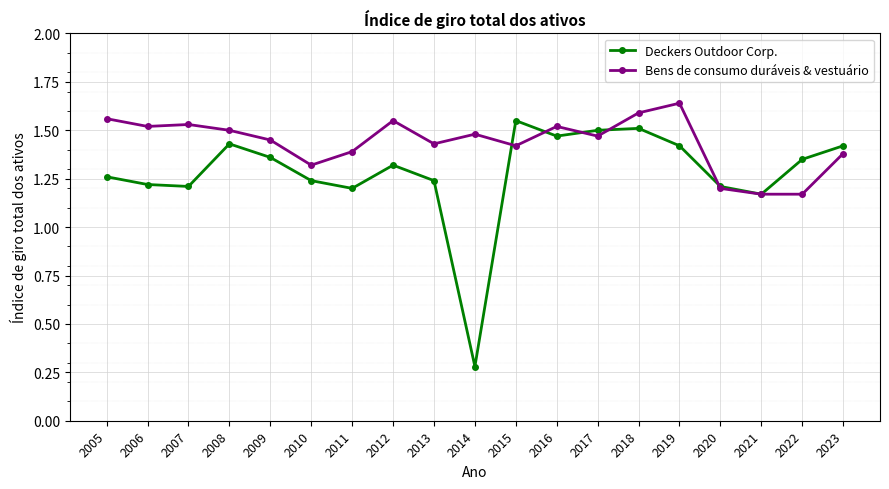

What is the value of the Deckers Outdoor Corp. point at the 10th from the left?

0.3